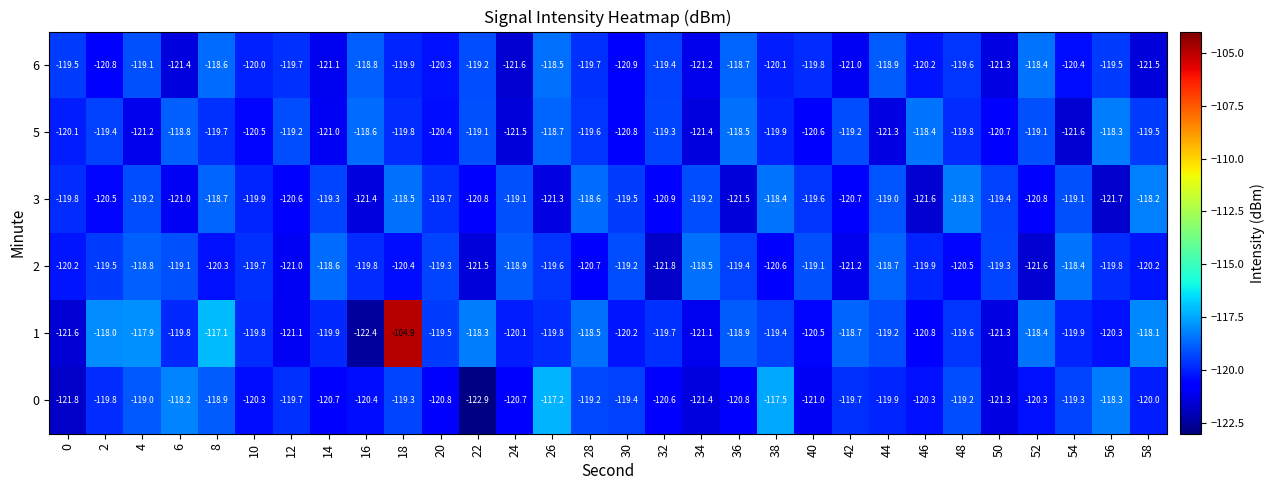

Count the number of data series in this chart.

6